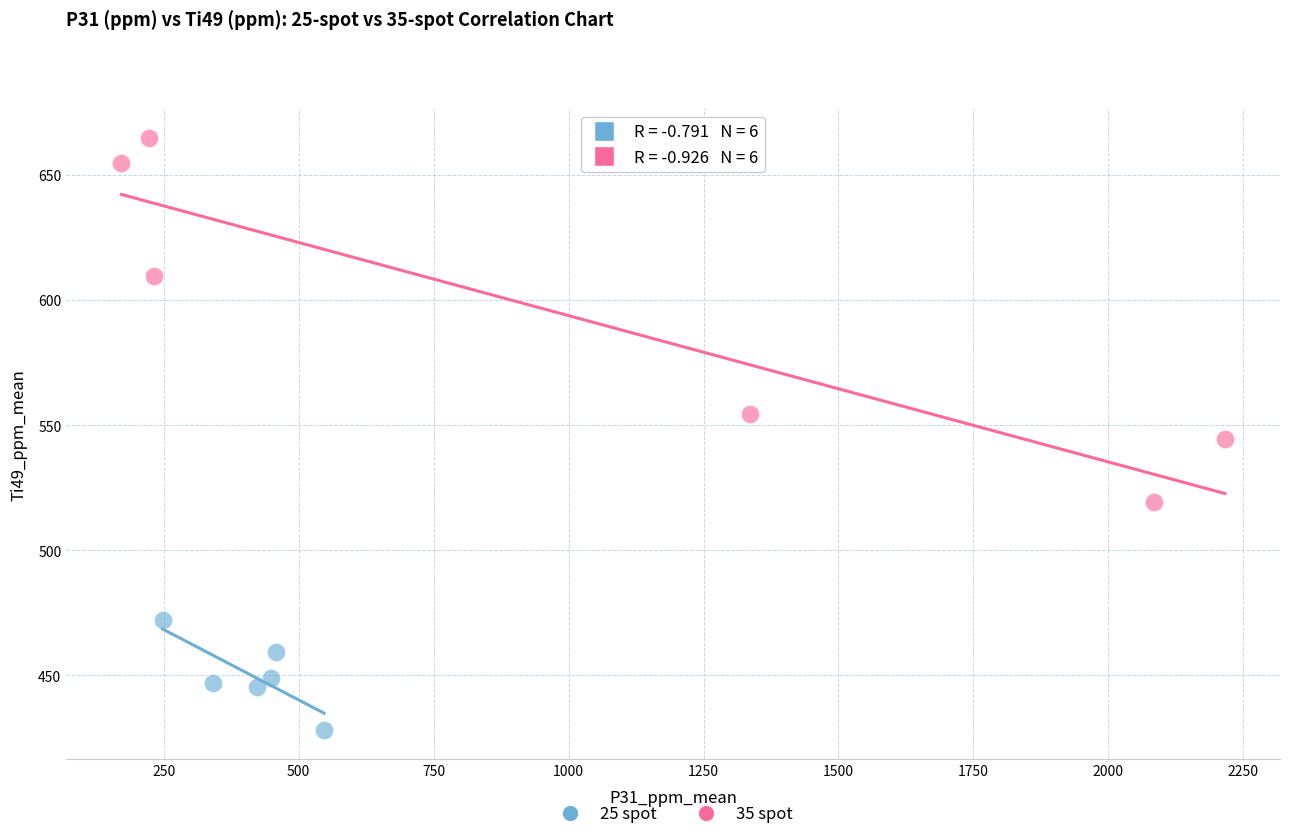

Which series has the largest Y range (max minus min)?

35 spot